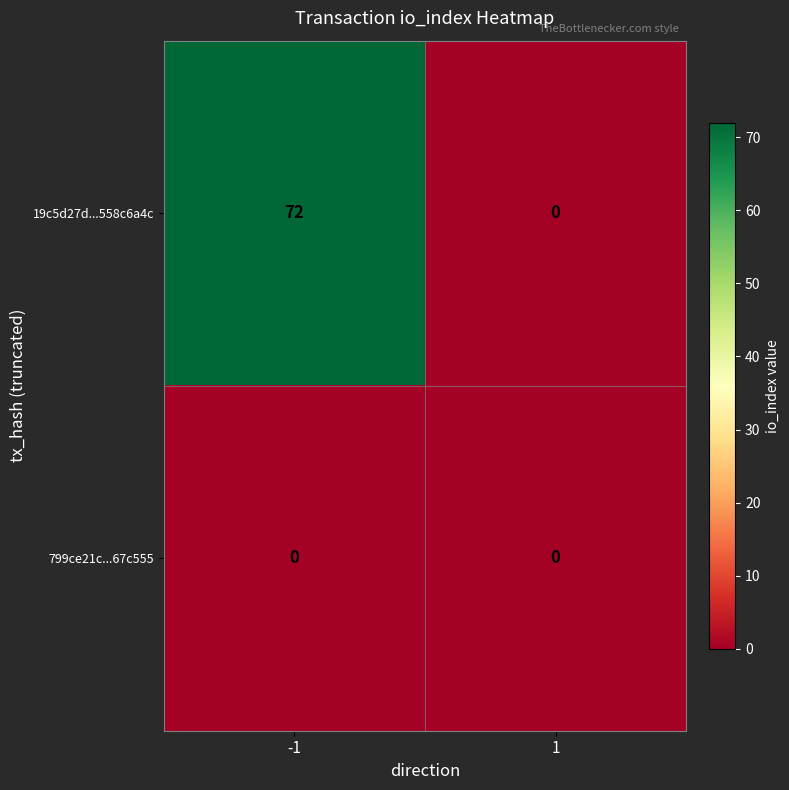

What is the maximum value shown in the chart?

72